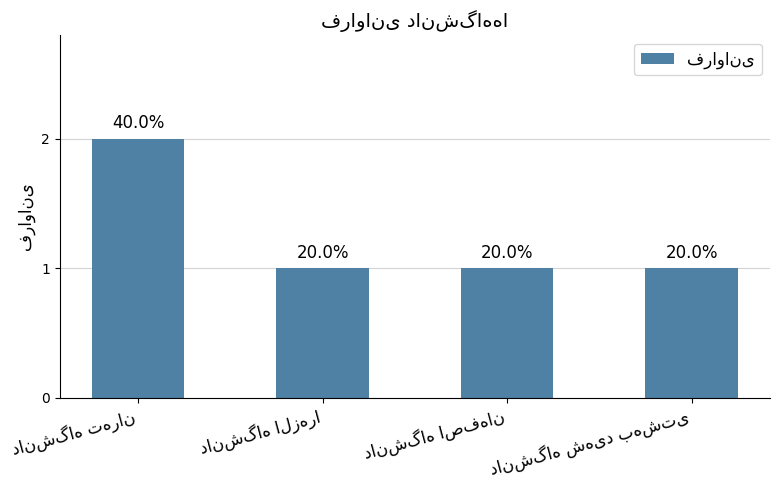

Rank the categories by value from highest to lowest.

دانشگاه تهران, دانشگاه الزهرا, دانشگاه اصفهان, دانشگاه شهید بهشتی